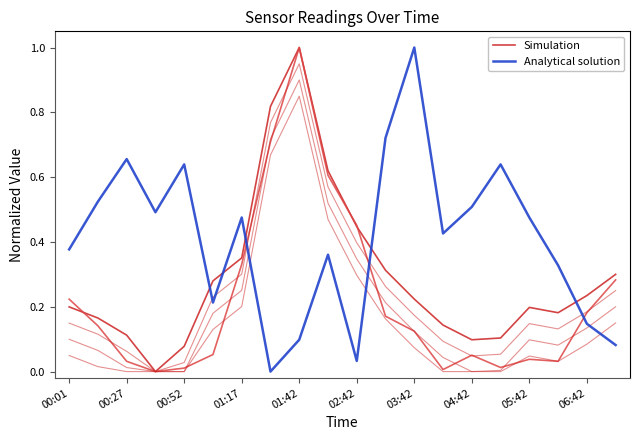

In Simulation, how many points are lower than both neighbors (excluding endpoints)?

3